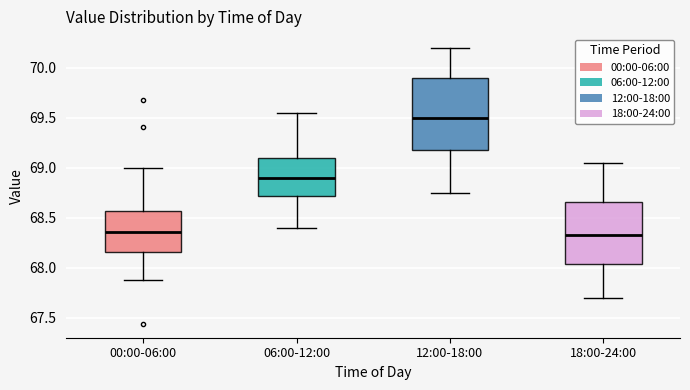

Reading left to right, read every box against the y-axis: the position of its median line, the range the box covers, and the ends of its whiskers. The values are not printed on the chart, so give them approximately, as read against the axis.

00:00-06:00: median 68.35, box 68.15 to 68.55, whiskers 67.90 to 69.00
06:00-12:00: median 68.90, box 68.70 to 69.10, whiskers 68.40 to 69.55
12:00-18:00: median 69.50, box 69.20 to 69.90, whiskers 68.75 to 70.20
18:00-24:00: median 68.35, box 68.05 to 68.65, whiskers 67.70 to 69.05